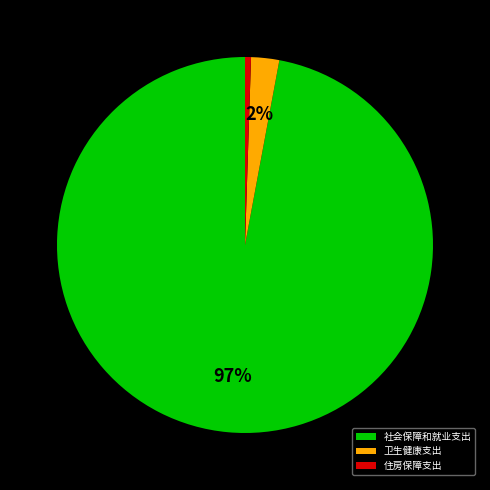

Between 住房保障支出 and 卫生健康支出, which is larger?

卫生健康支出